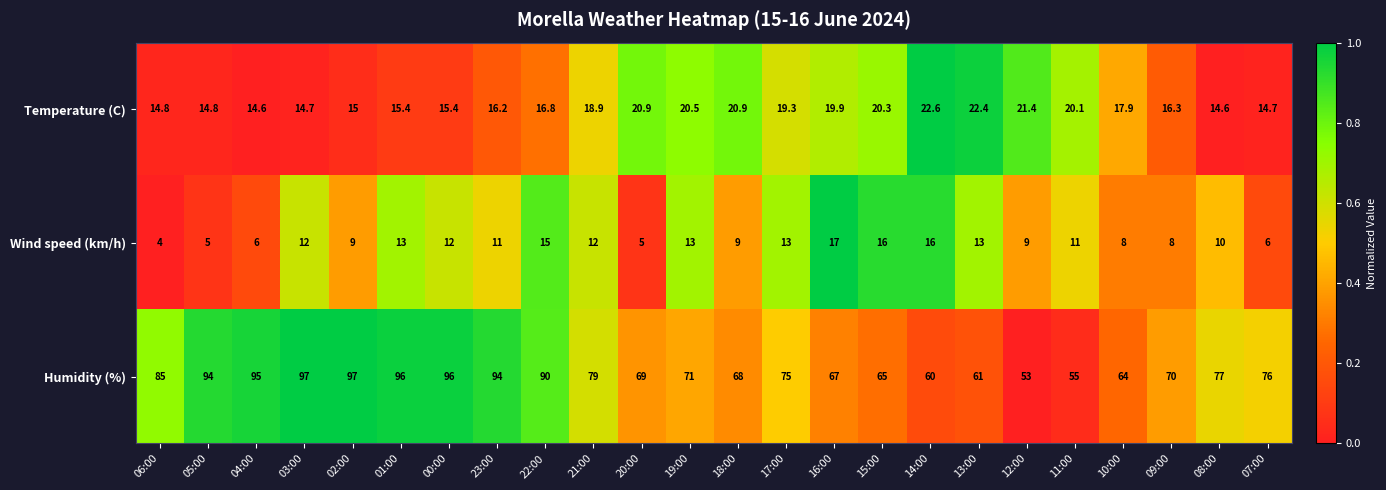

Rank the series by their maximum value, from highest to lowest.

Humidity (%), Temperature (C), Wind speed (km/h)